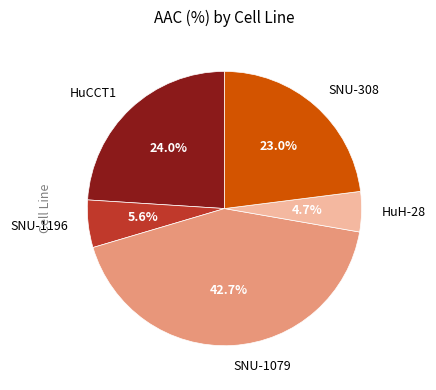

What is the total percentage of HuCCT1 and SNU-308?

47.0%